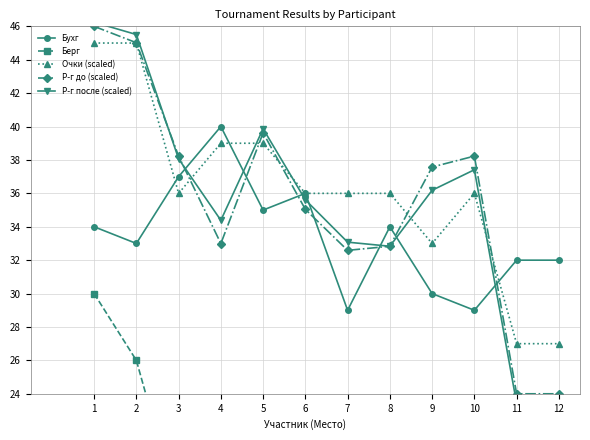

How many values in the Бухг series are below 34?

6